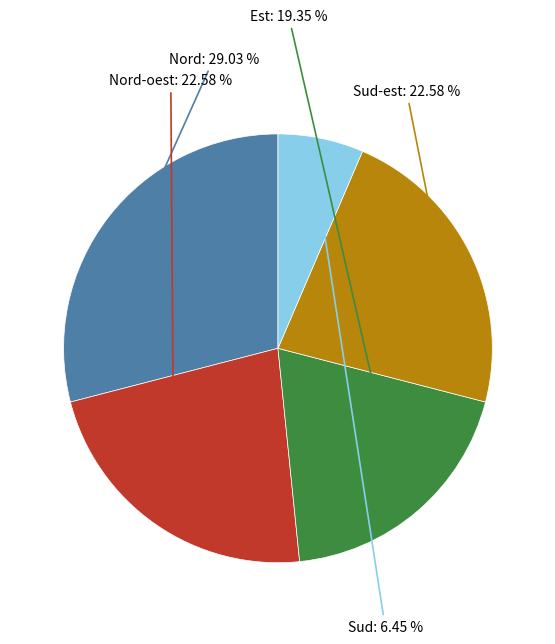

Approximately how many times larger is the value at Est compared to Nord-oest?

0.9